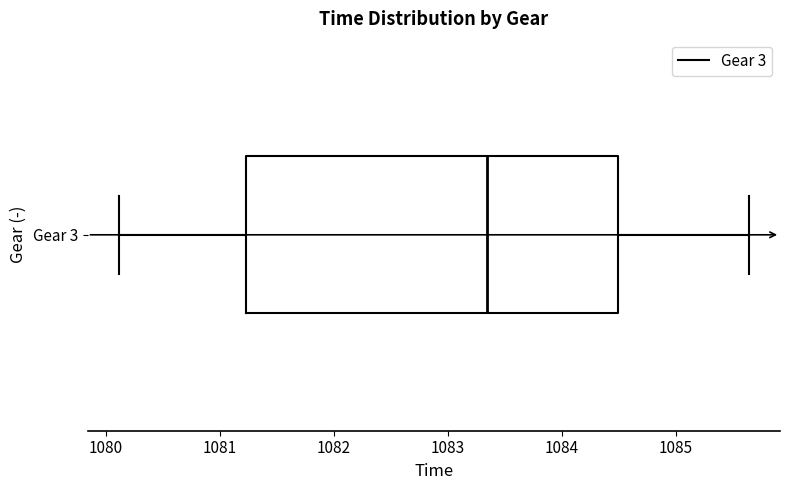

Read this box plot against the x-axis: the position of the median line, the range covered by the box, and the ends of both whiskers. The values are not printed on the chart, so give them approximately, as read against the axis.

median 1083.3, box 1081.2 to 1084.5, whiskers 1080.1 to 1085.6